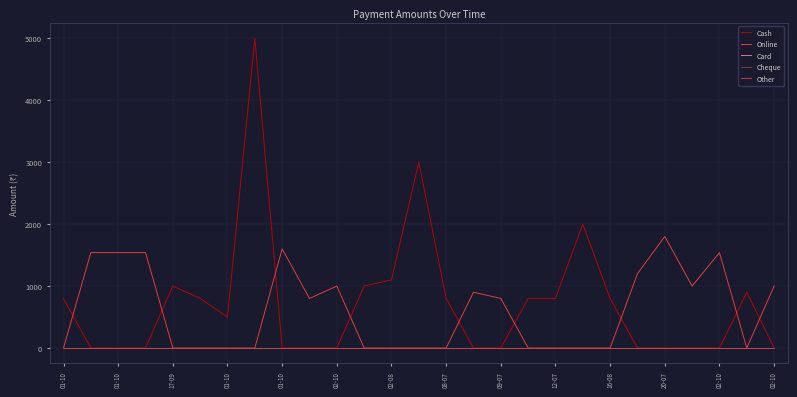

Does the chart display data point markers on the line(s)?

No